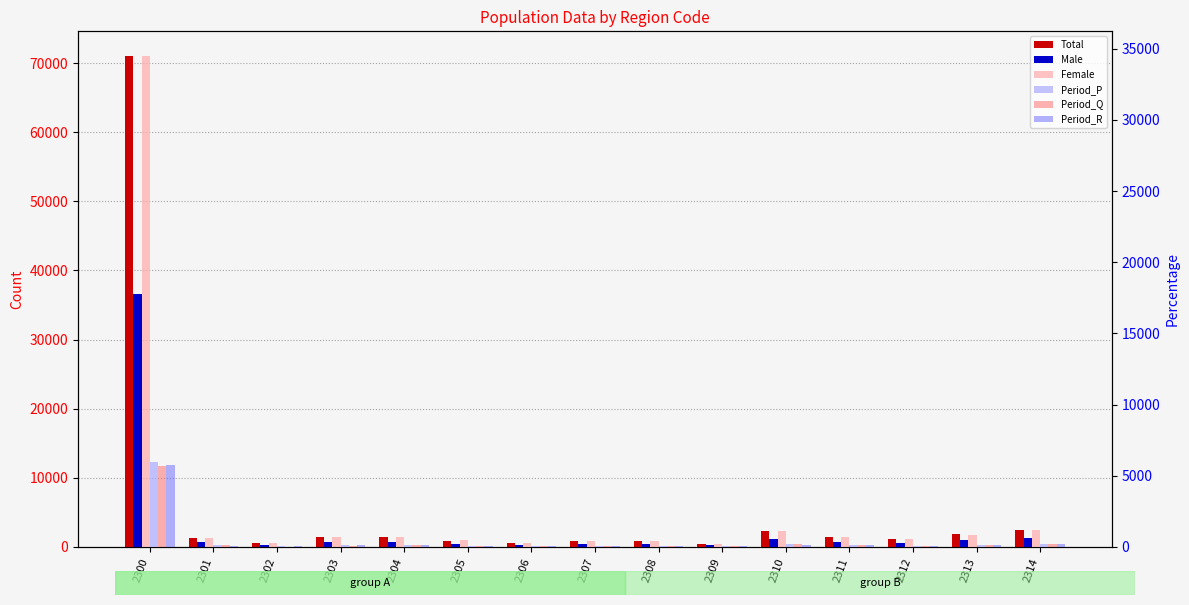

What is the lowest value of the Female series?

217